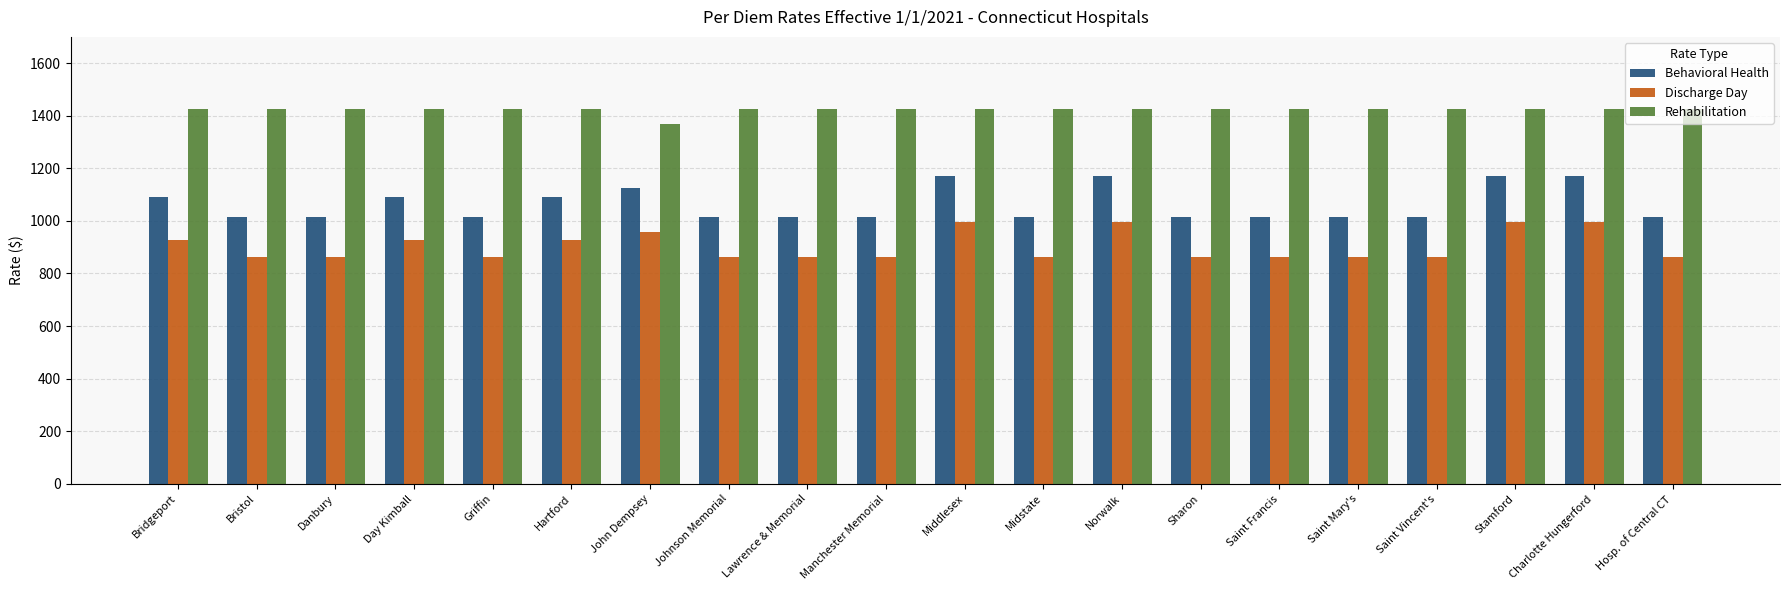

The Behavioral Health series shows 1014.4 at Sharon. True or false?

True